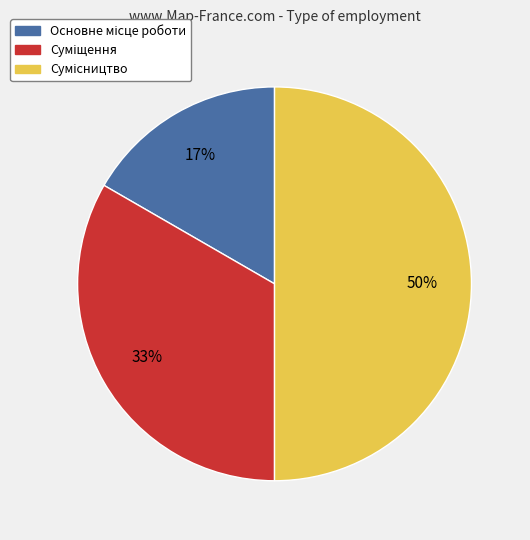

How many slices are in this pie chart?

3